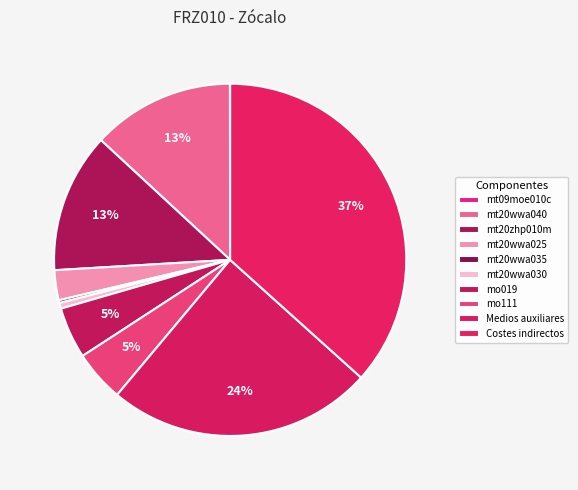

Is it true that mt20zhp010m is 19% of the pie?

False